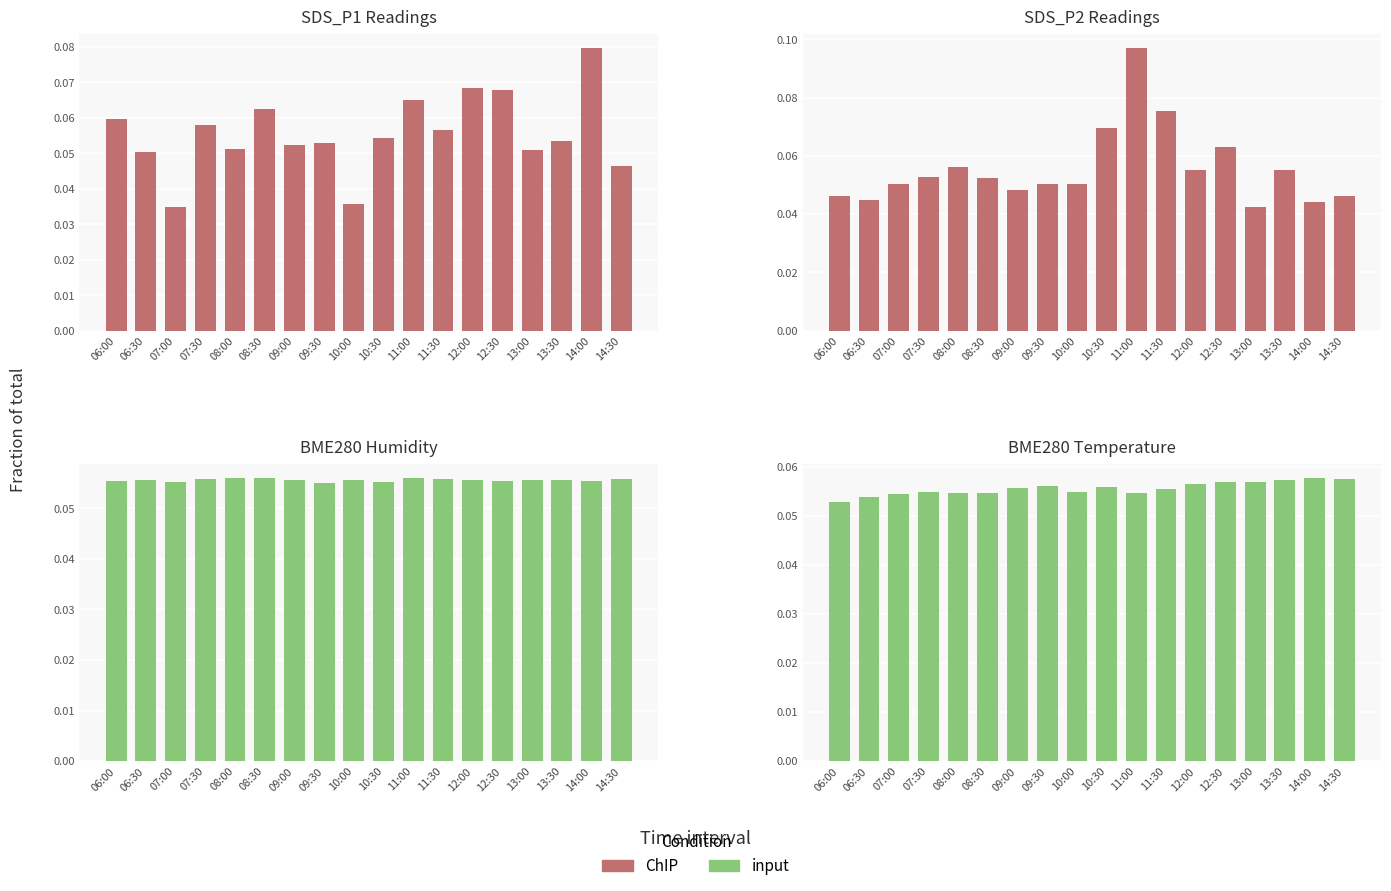

Are the bars grouped side by side (vs. stacked)?

Yes